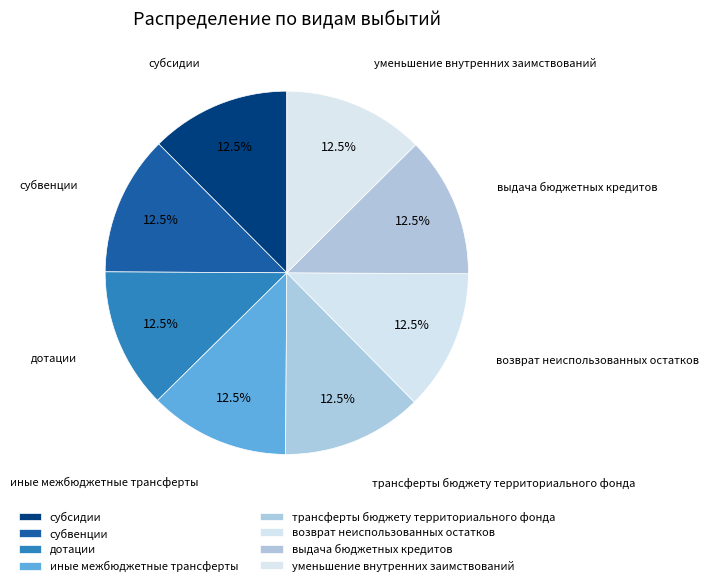

How much of the chart is everything except субсидии?

87.5%